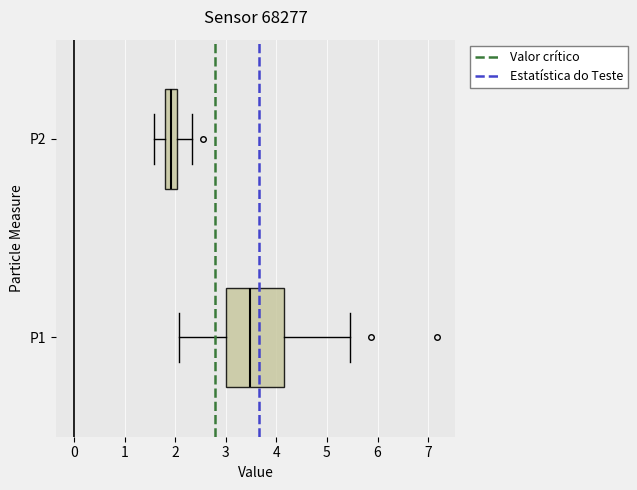

Where does the right whisker of the box for P2 end on the x-axis? The values are not printed on the chart, so give them approximately, as read against the axis.

2.3